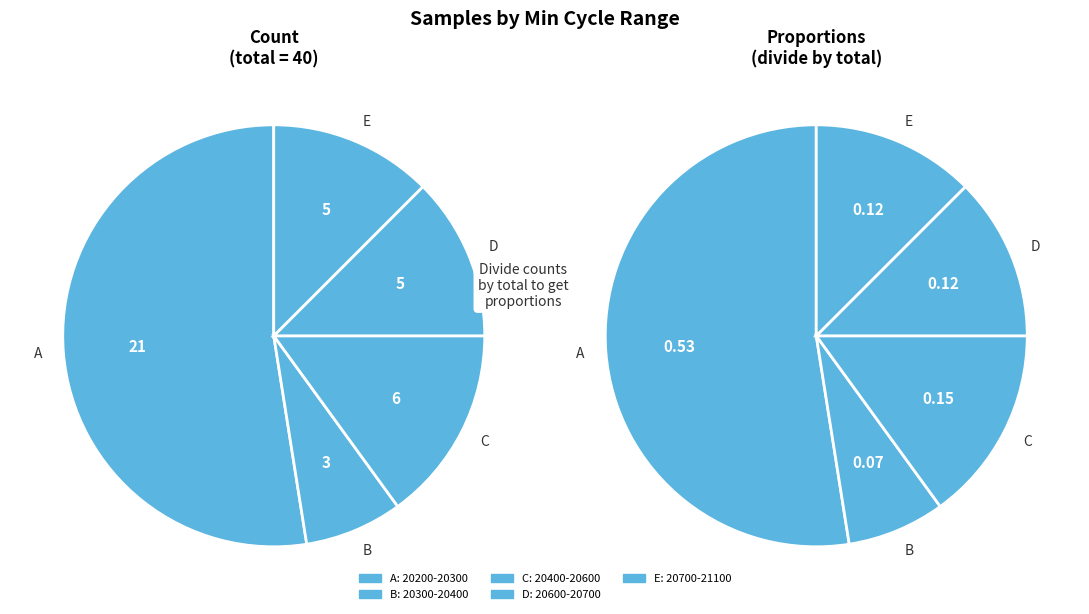

How much of the chart is everything except 20562?

97.5%